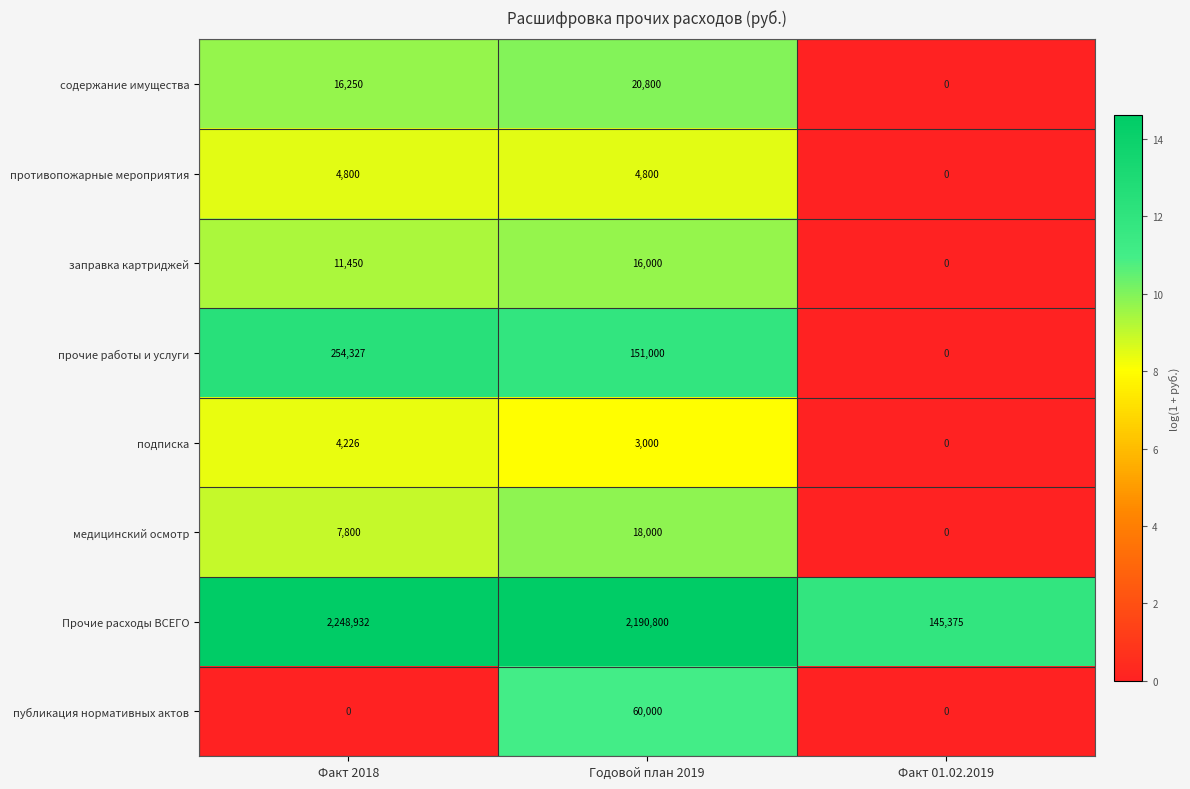

Which series changed the most between Годовой план 2019 and Факт 01.02.2019?

Прочие расходы ВСЕГО